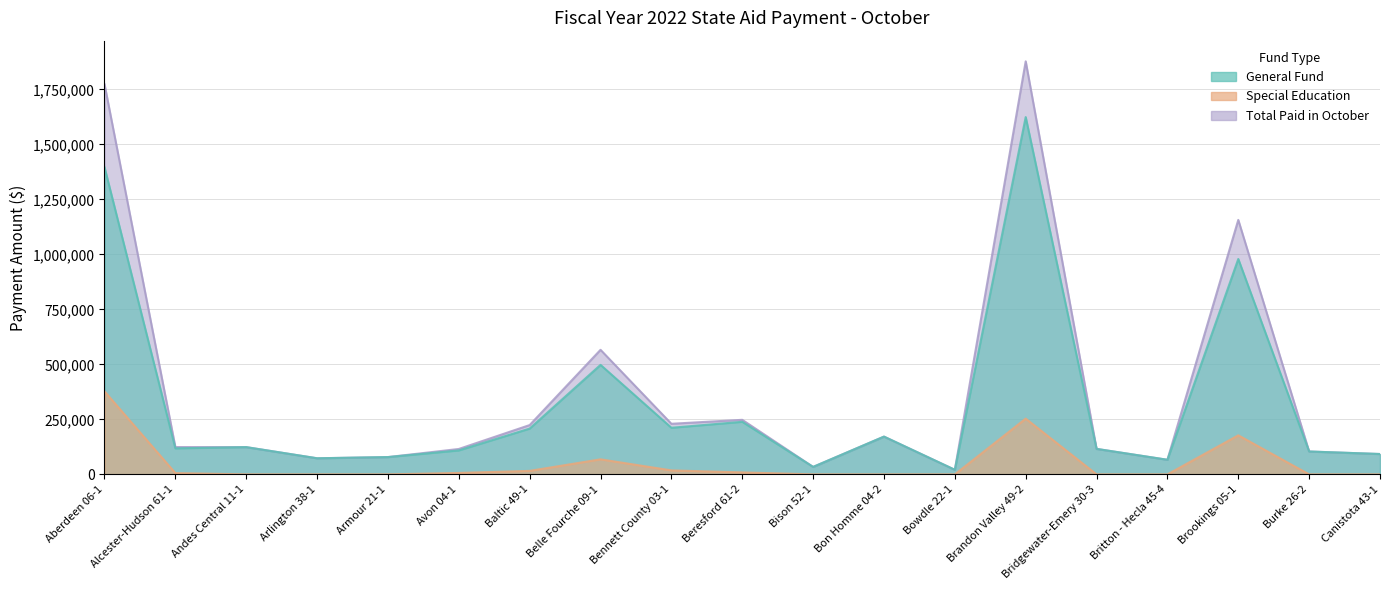

Where is Total Paid in October nearest to the value 949309?

Brookings 05-1